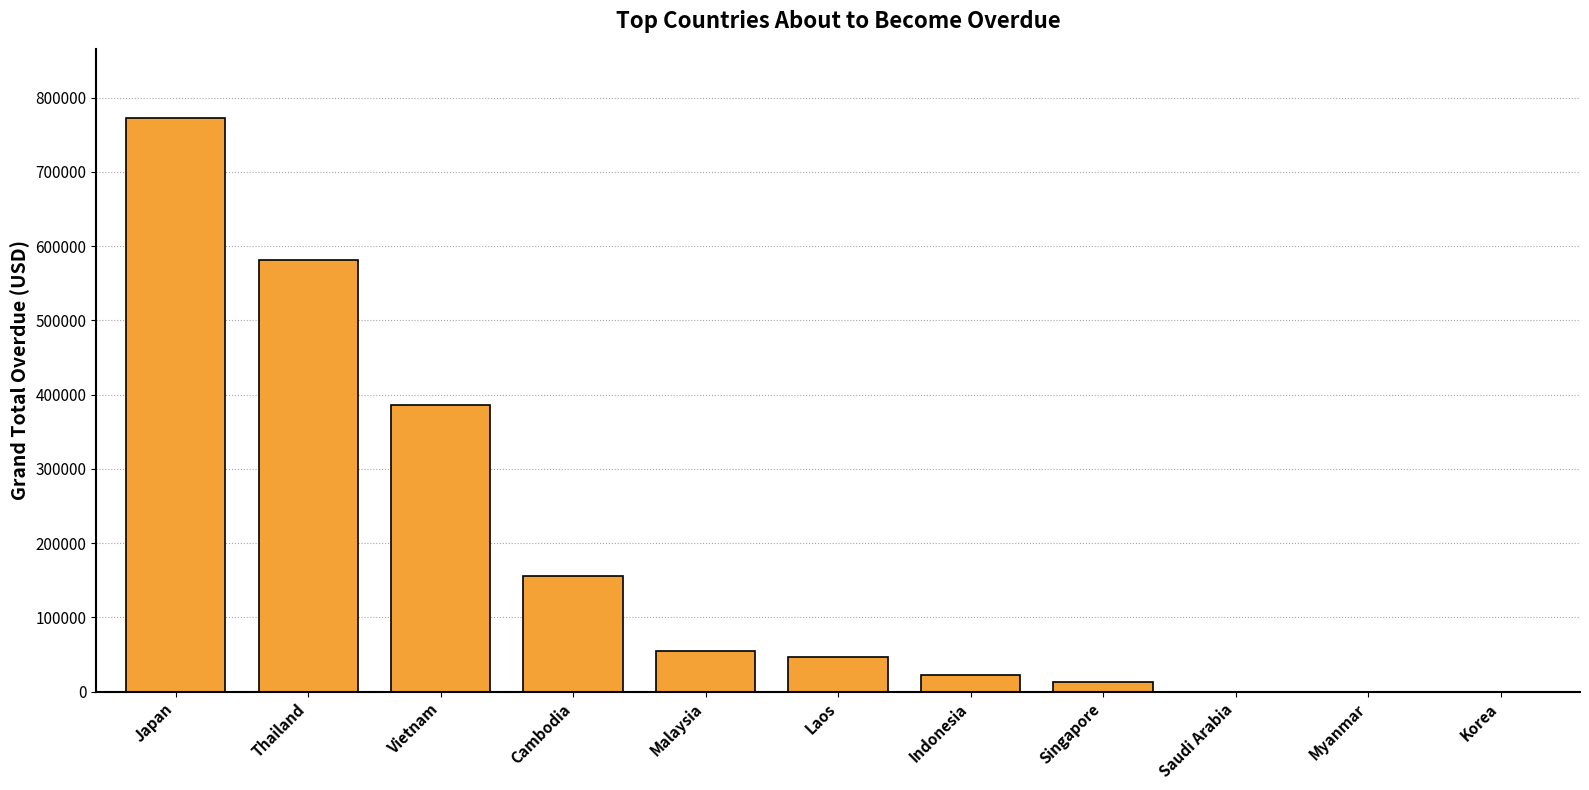

What is the change in value from Cambodia to Saudi Arabia?

-155736.9